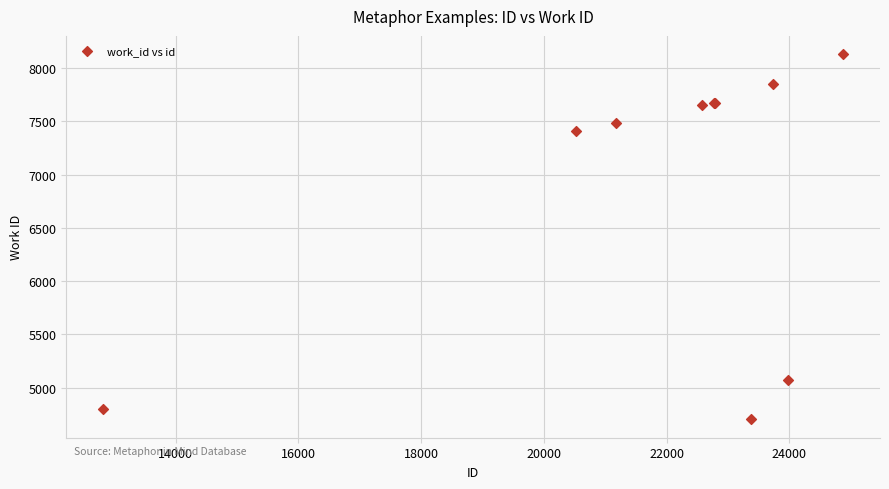

What Y value in the scatter plot is closest to 6417?

7409